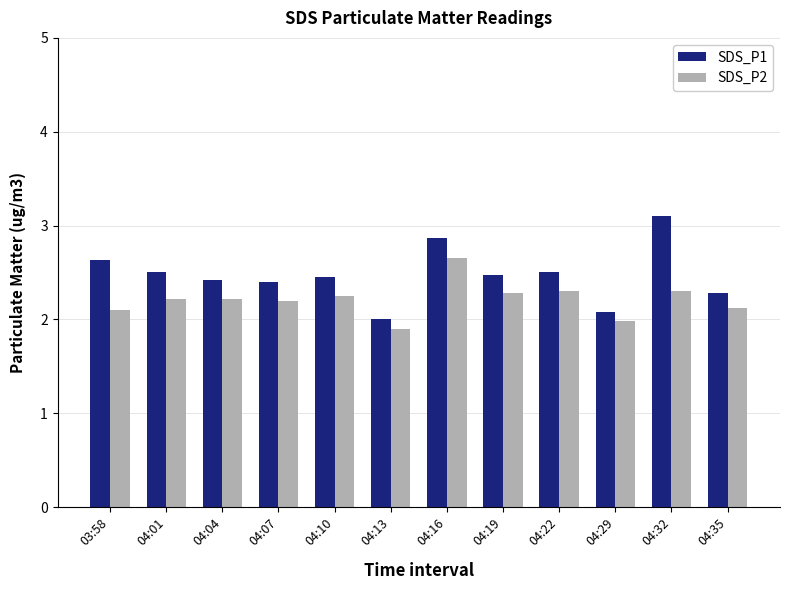

How many bars are there in each group?

2